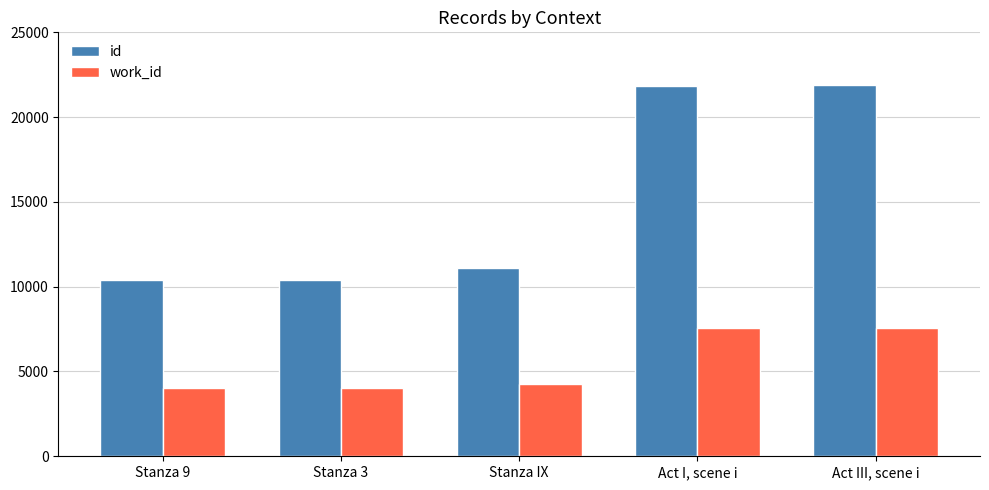

Are the bars grouped side by side (vs. stacked)?

Yes